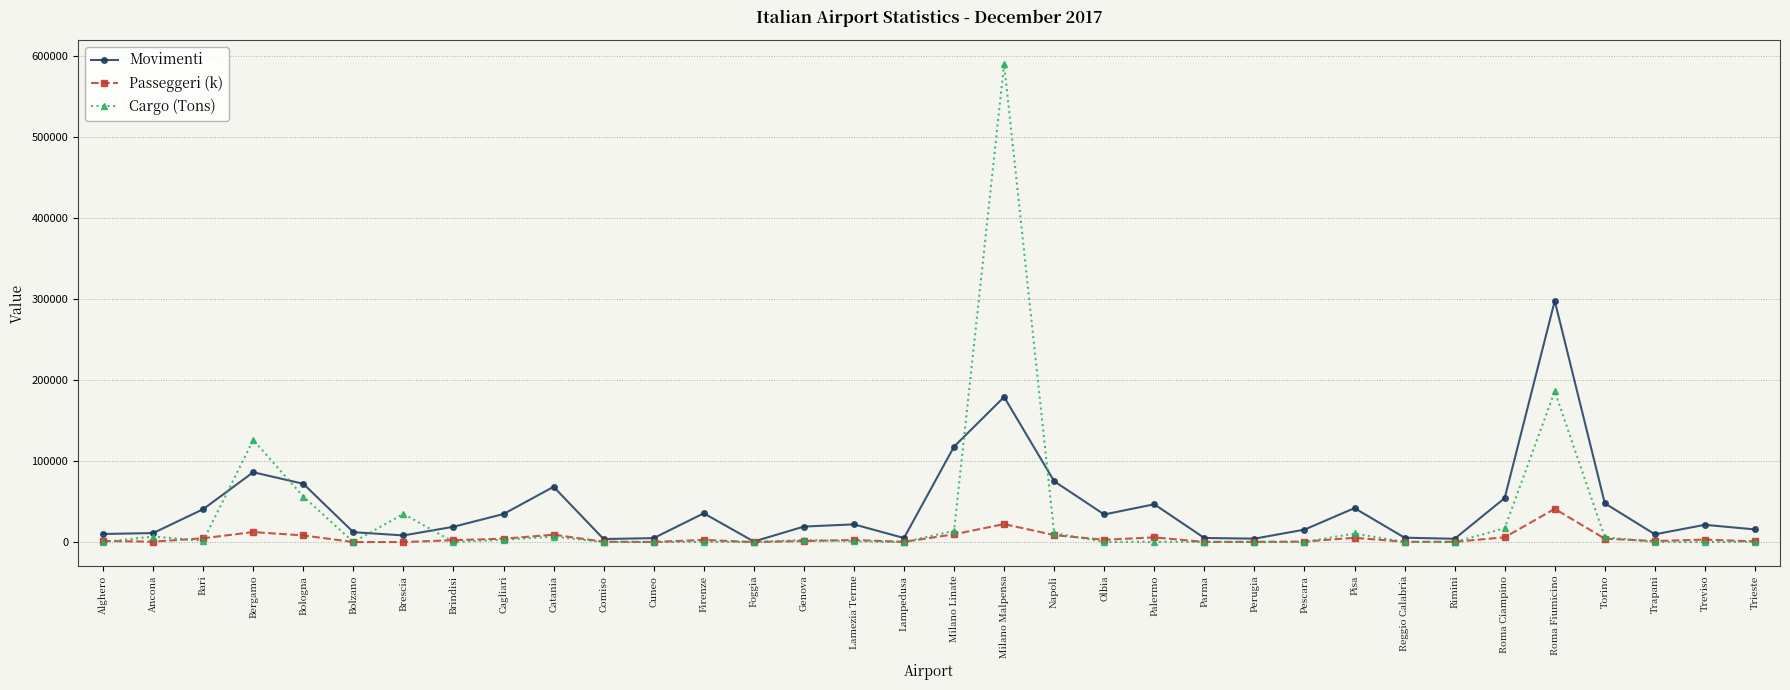

What is the label of the 3rd point from the right?

Trapani